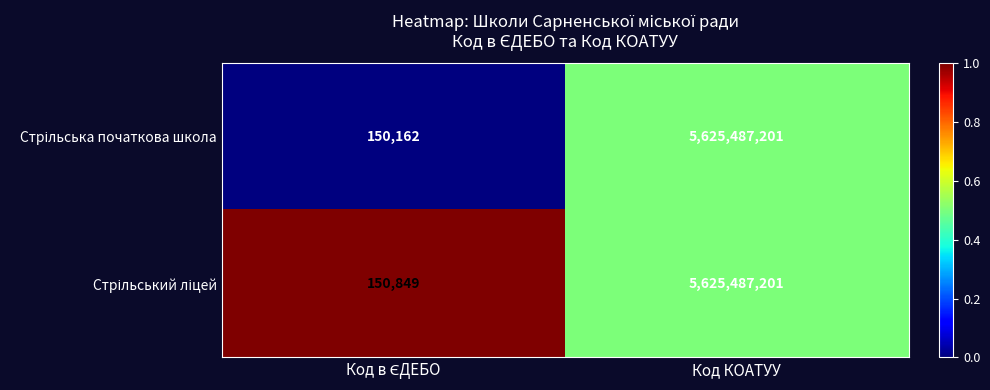

At which category does the chart reach its peak across all series?

Код КОАТУУ